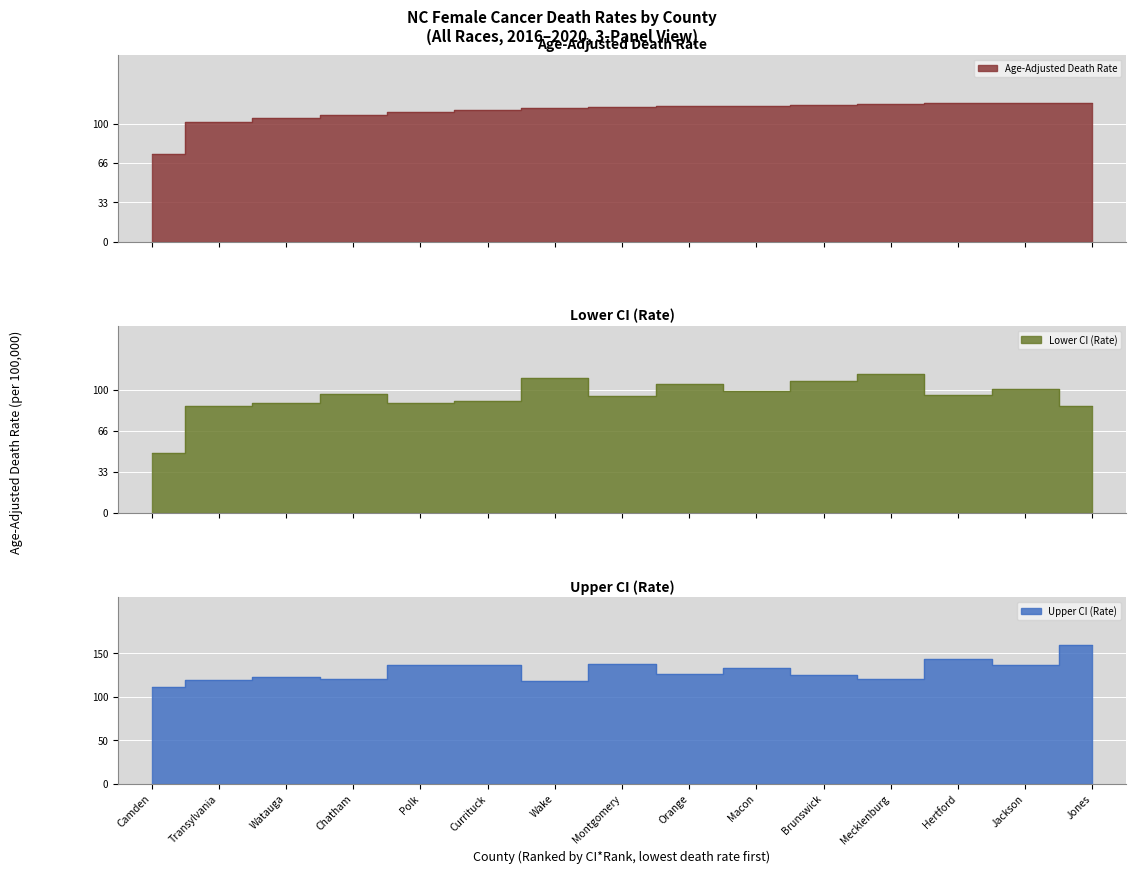

At which label is Age-Adjusted Death Rate closest to 96?

Transylvania